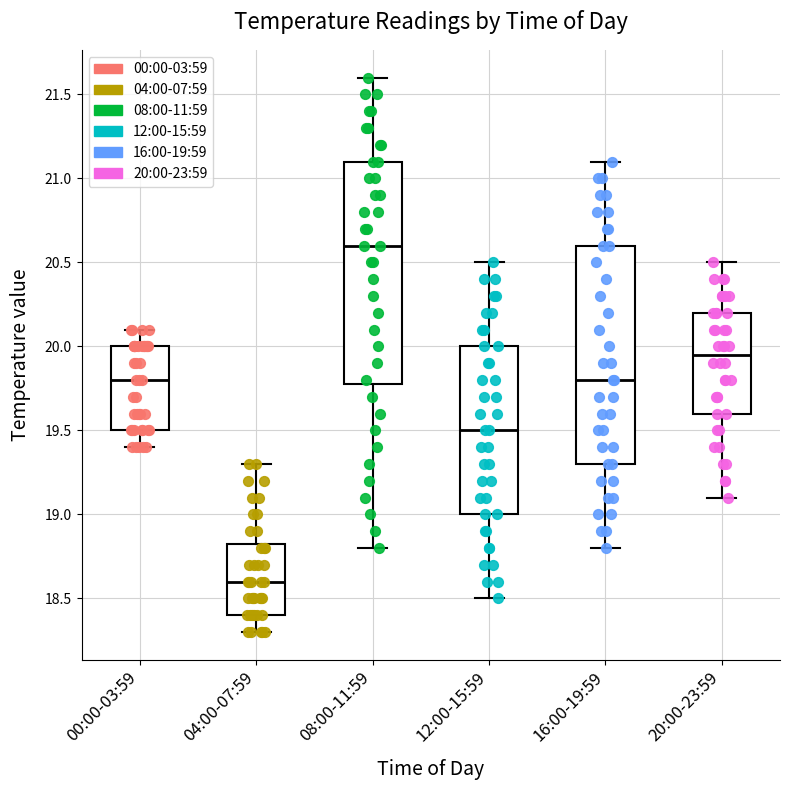

Which box has the lowest median line?

04:00-07:59